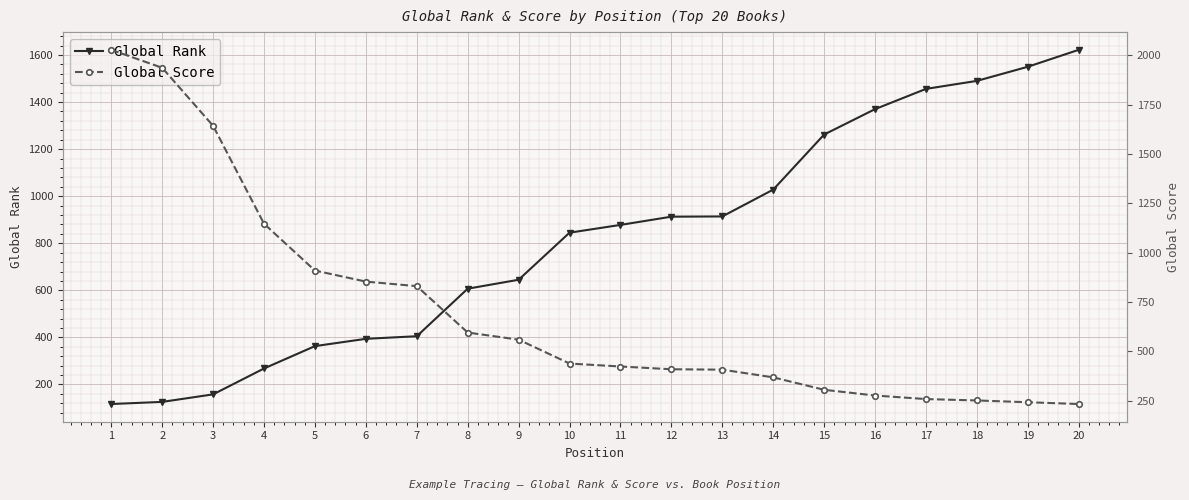

Between 5 and 15, which is larger?

15